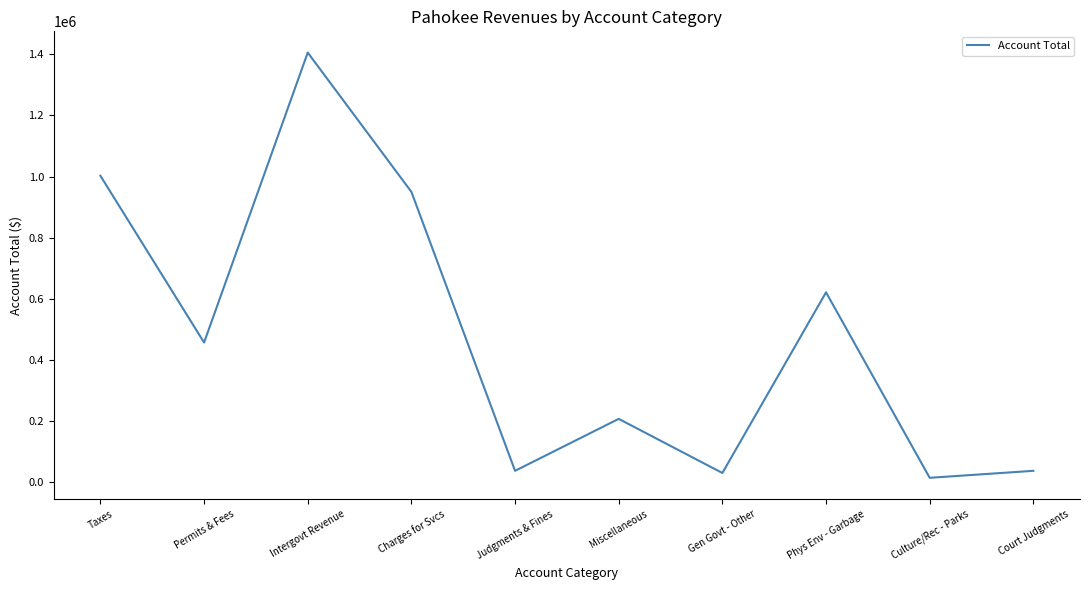

Does the chart display data point markers on the line(s)?

No